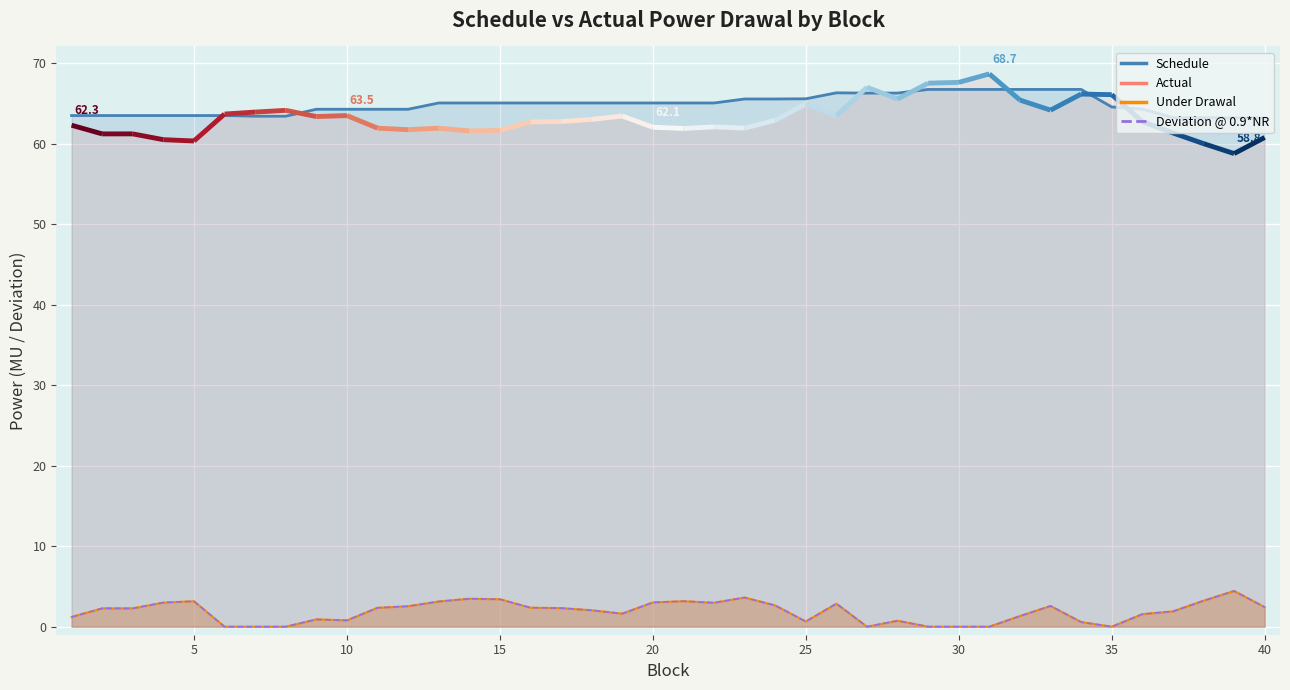

Is the value of Under Drawal at 9 greater than the value of Deviation @ 0.9*NR at 36?

No